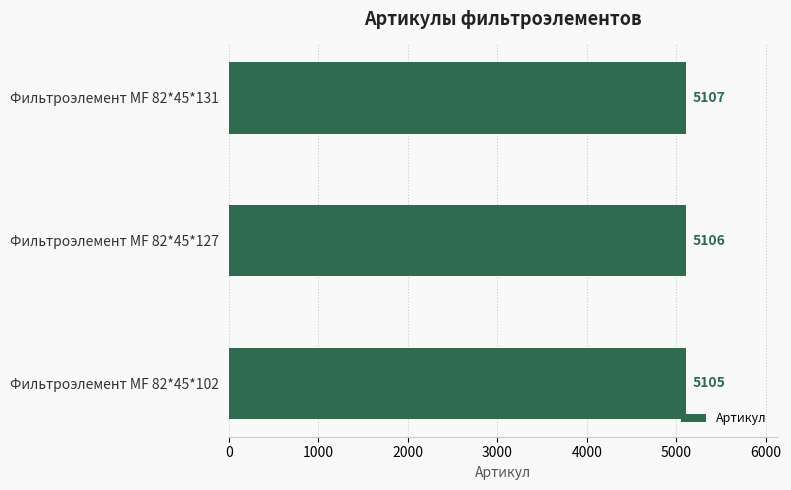

Reading bottom to top, list all the values displayed in this chart.

5105	5106	5107